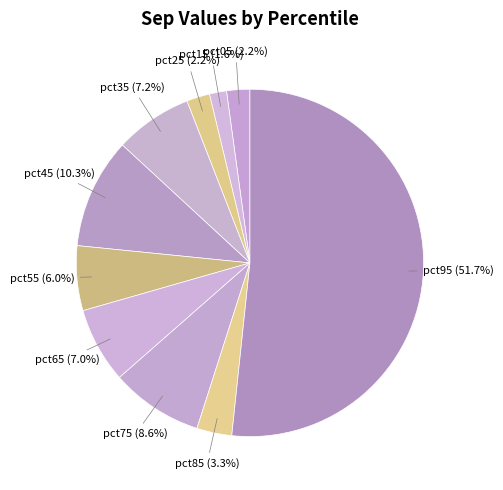

True or false: pct05 accounts for 2% of the total.

True